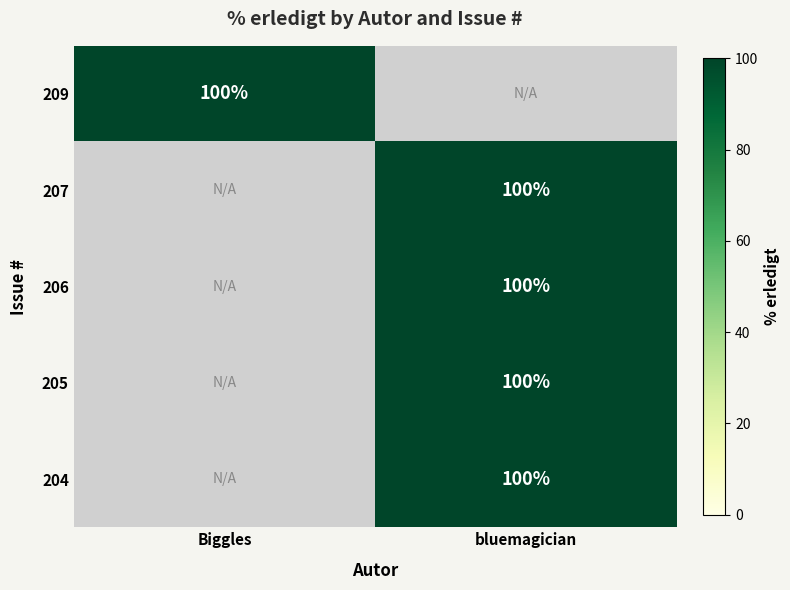

The value of 209 at Biggles is 175. True or false?

False